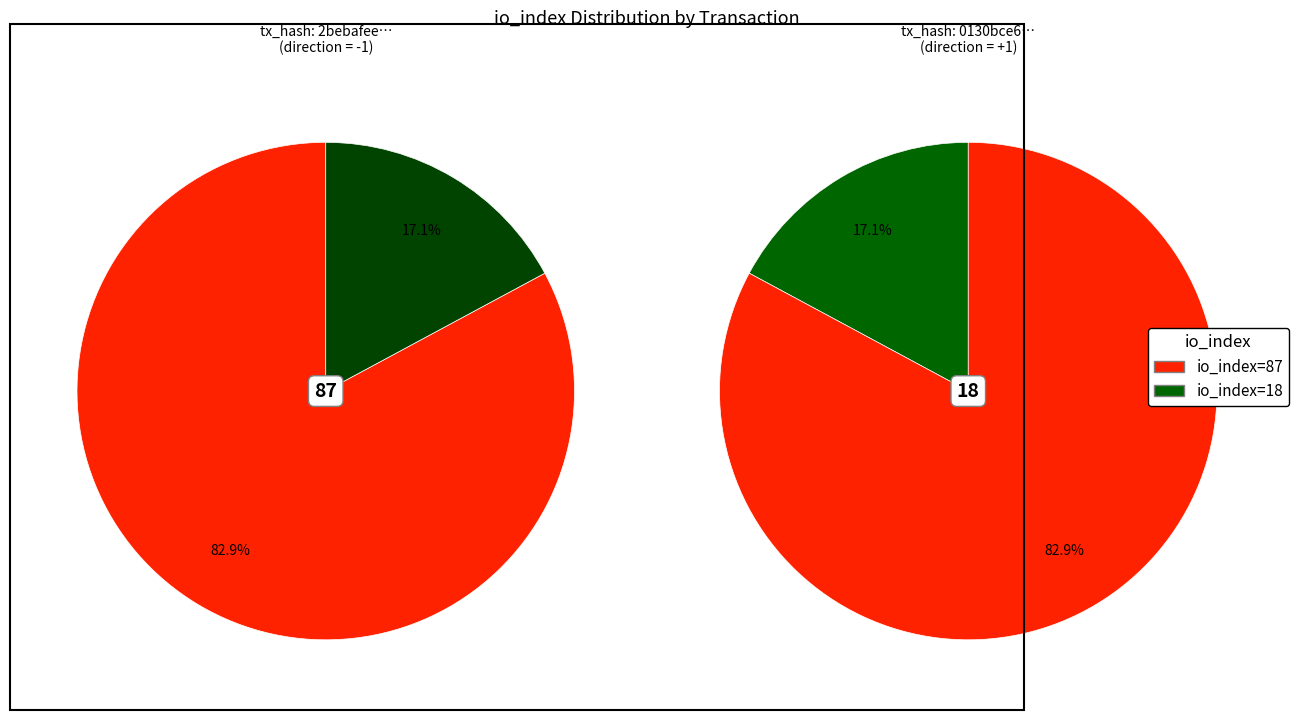

What is the largest slice in the pie chart?

io_index=87